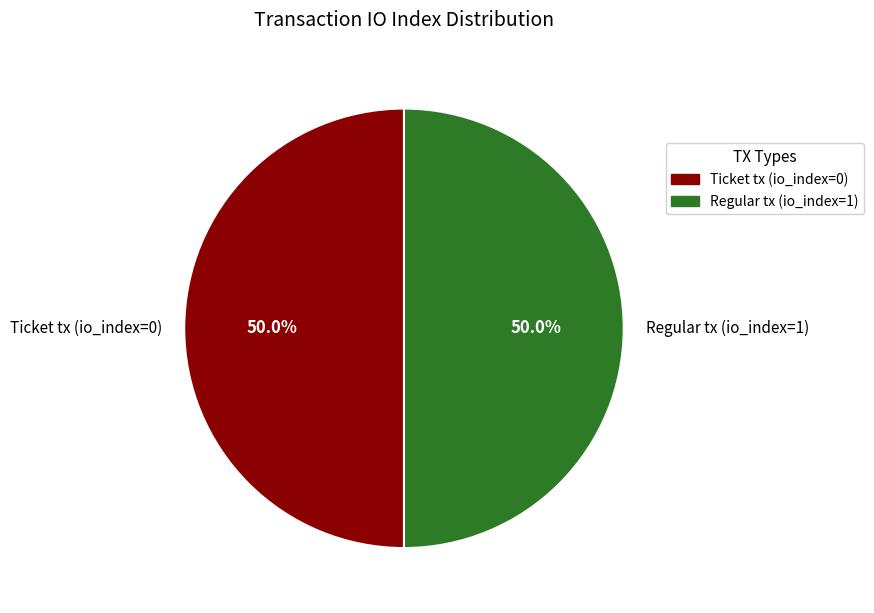

To the nearest percent, what is the difference between the Regular tx (io_index=1) and Ticket tx (io_index=0) slice percentages?

0%